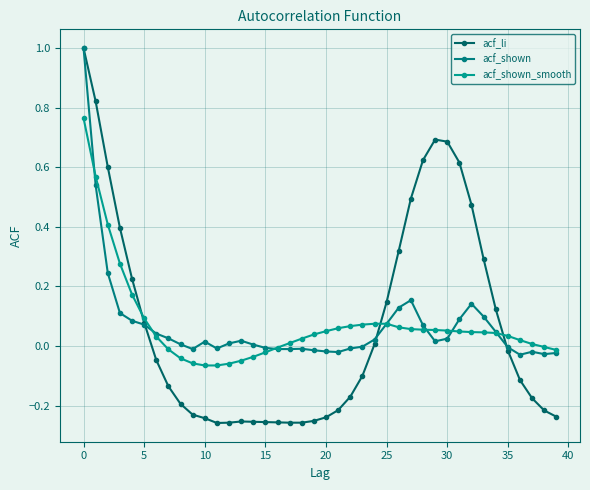

How many values in acf_li are above zero?

17